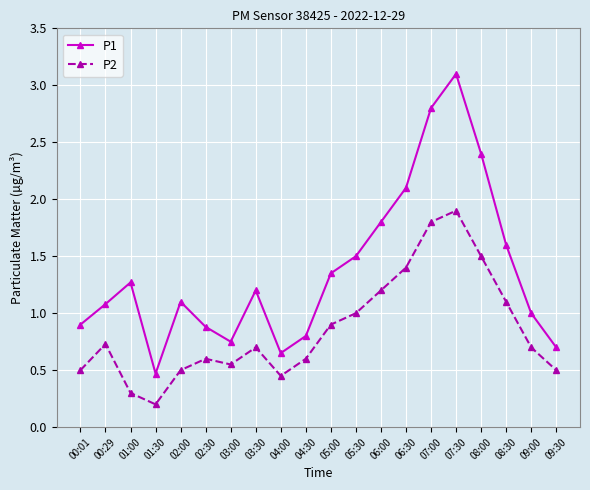

Which category has the lowest value in the P1 series?

01:30